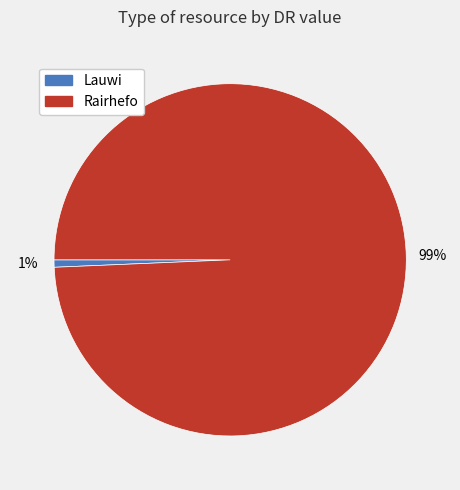

Which slice represents more than half of the pie?

Rairhefo